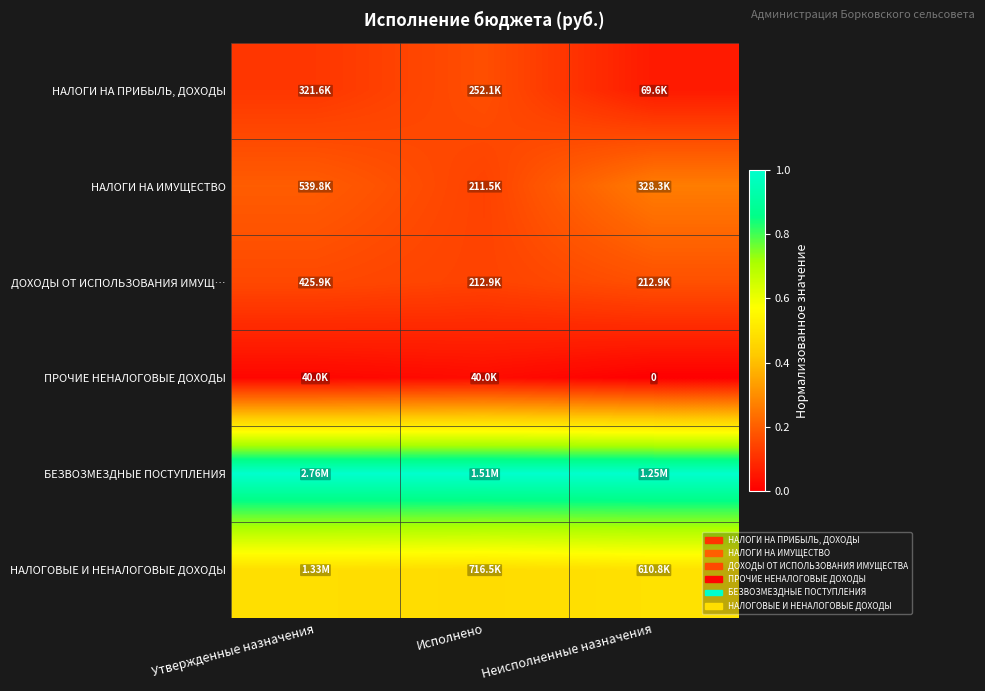

What is the total value across all series at Исполнено?

1.9